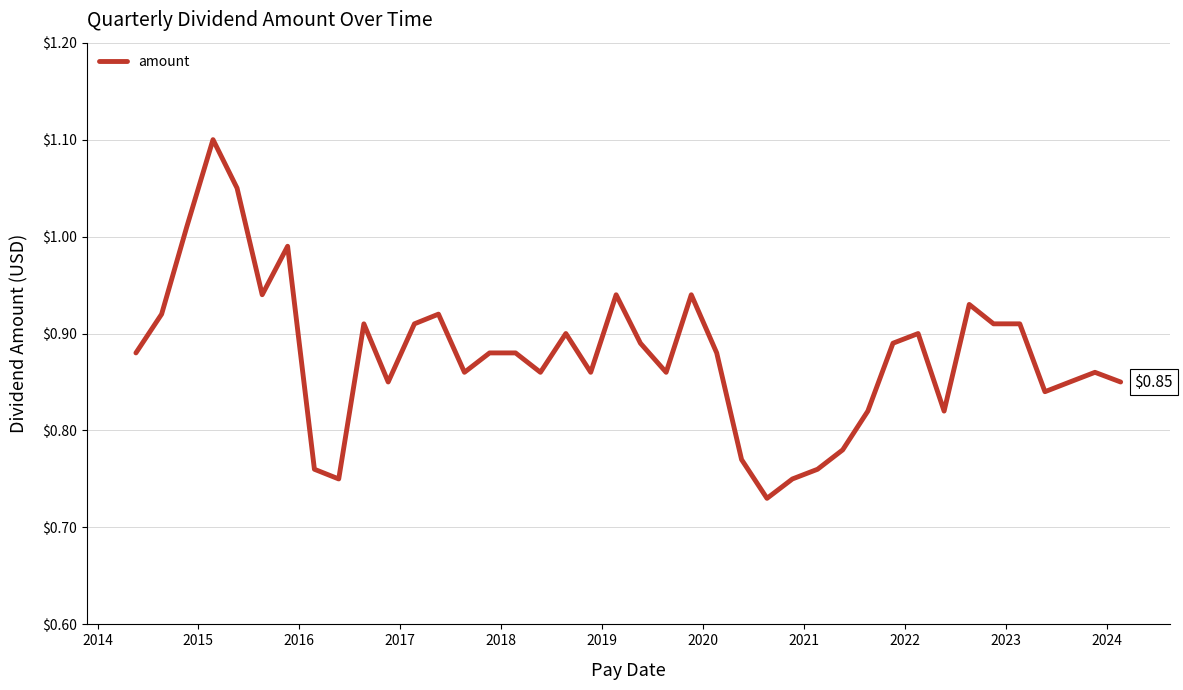

What is the difference between the second highest and minimum values?

0.3